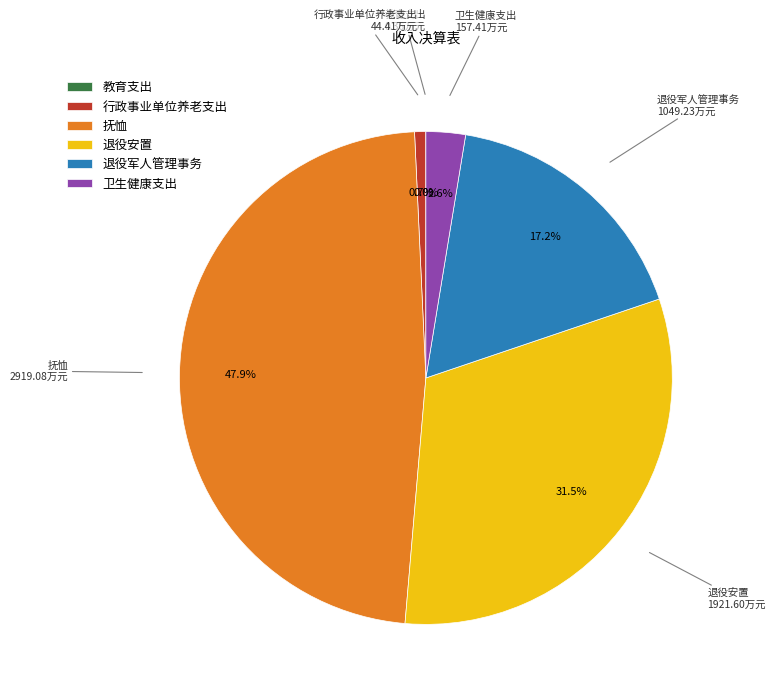

Between 退役安置 and 退役军人管理事务, which is larger?

退役安置